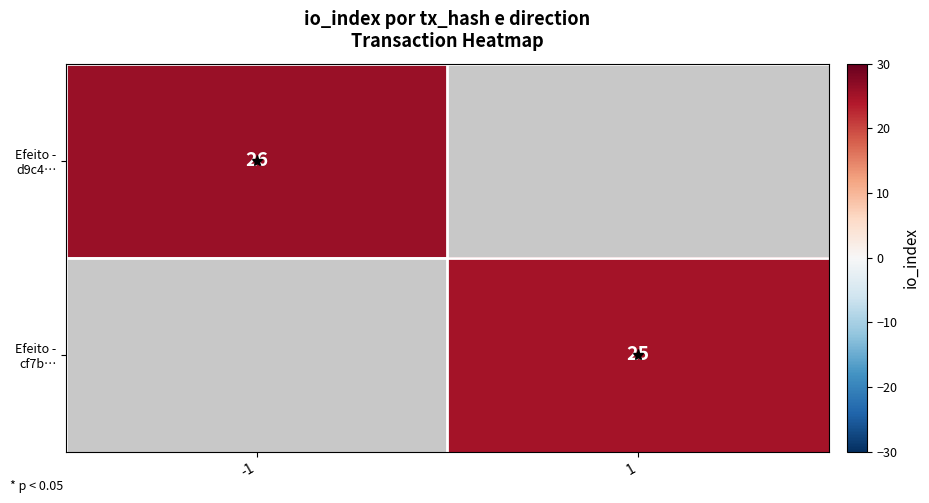

Rank the series by their average value, from highest to lowest.

Efeito - d9c4…, Efeito - cf7b…